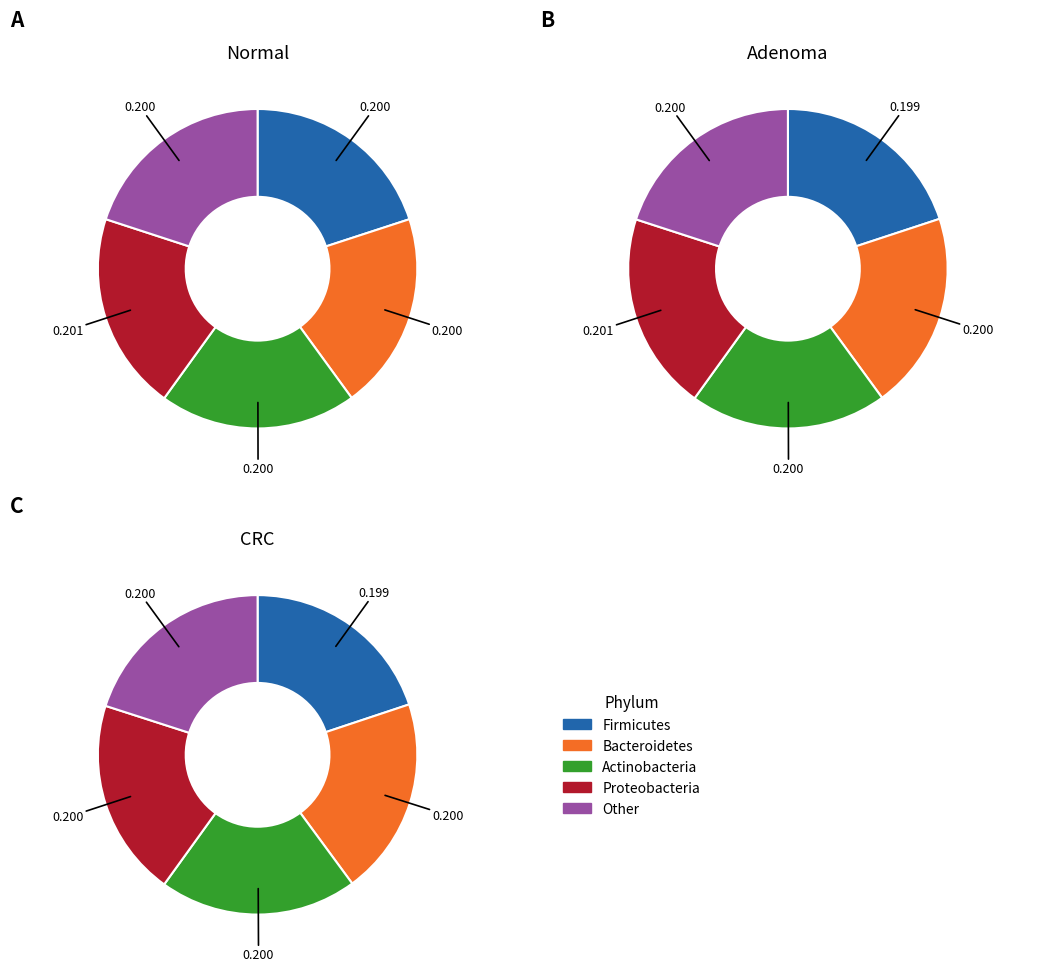

Does 3 represent more than half of the total?

No